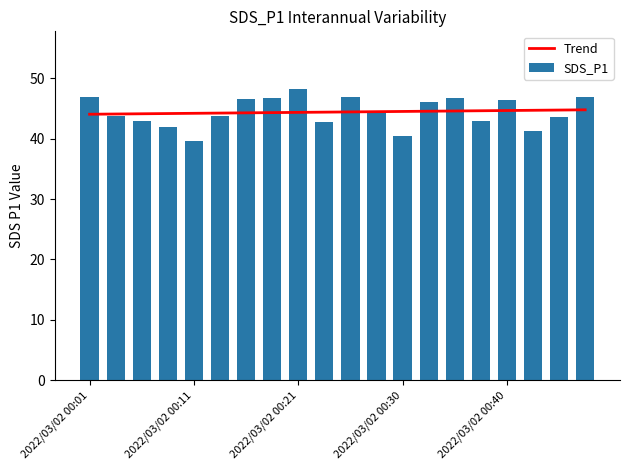

At how many categories does at least one series exceed 40?

20